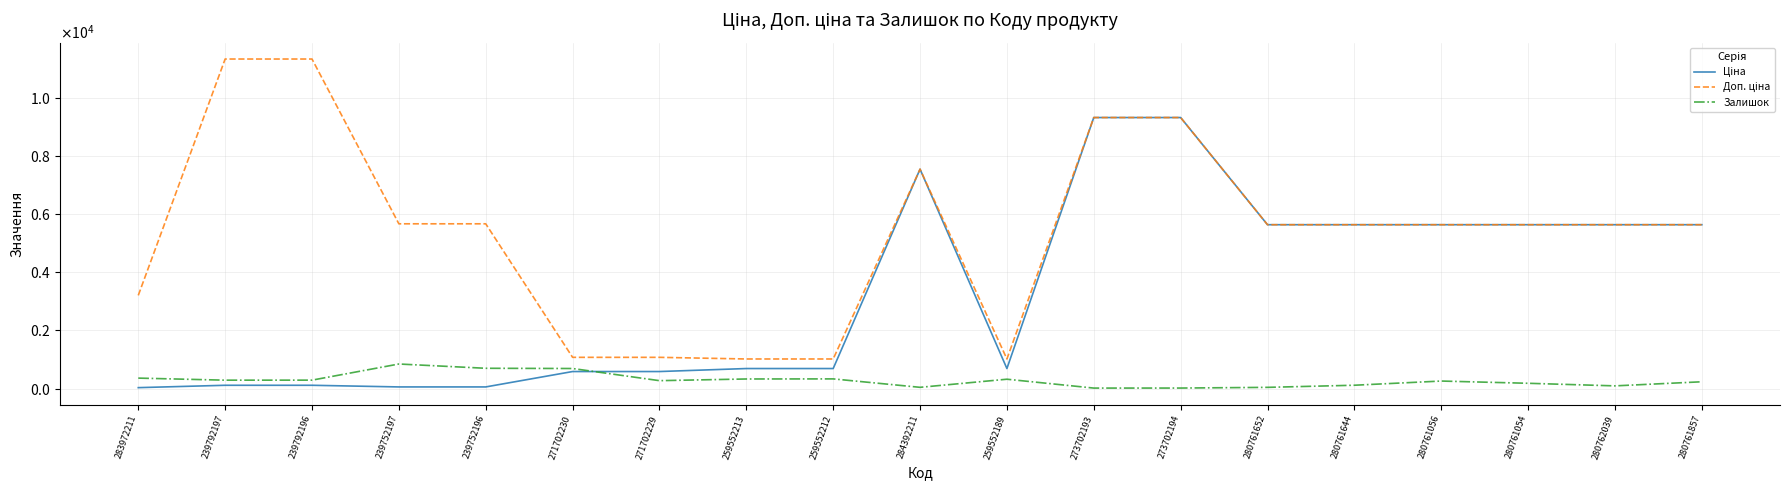

Which series has the widest spread of values?

Доп. ціна